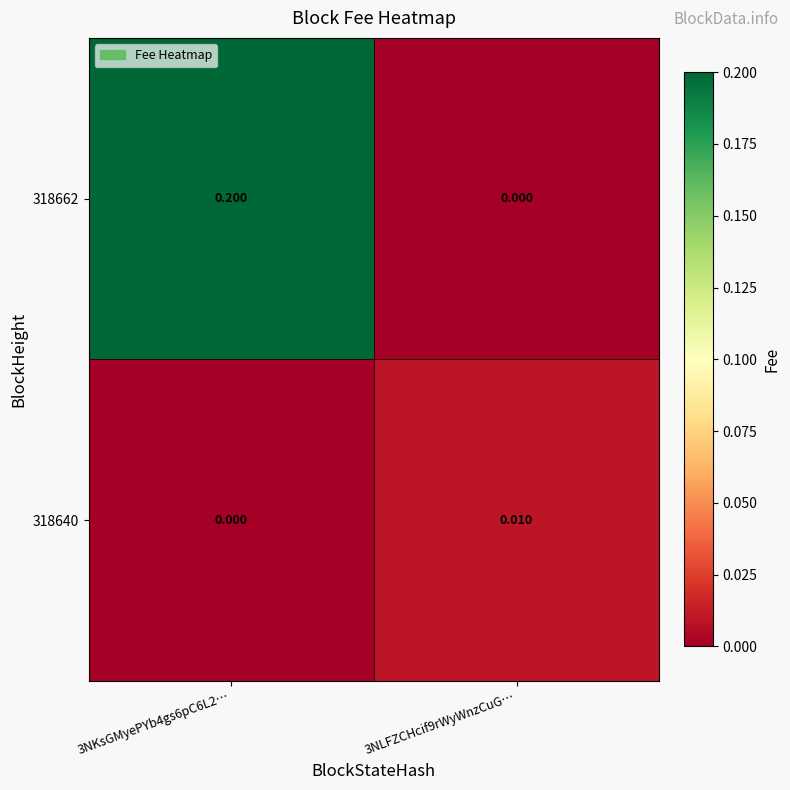

How many values in the 318640 series exceed 0?

1